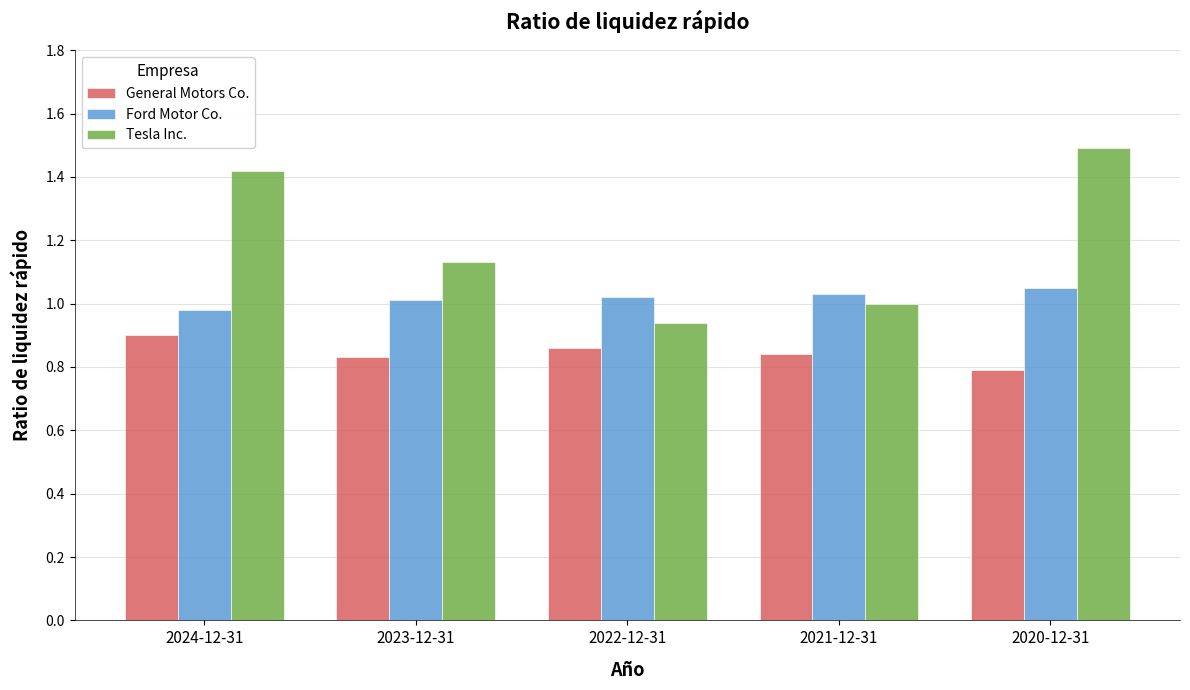

How many categories are shown in the chart?

5